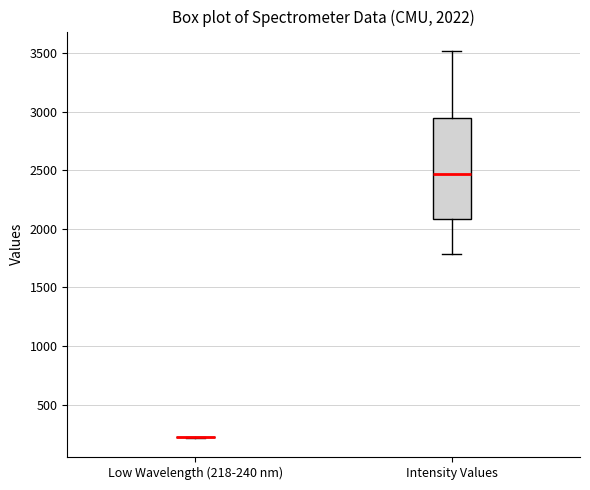

Which box is the tallest, from its lower edge to its upper edge?

Intensity Values